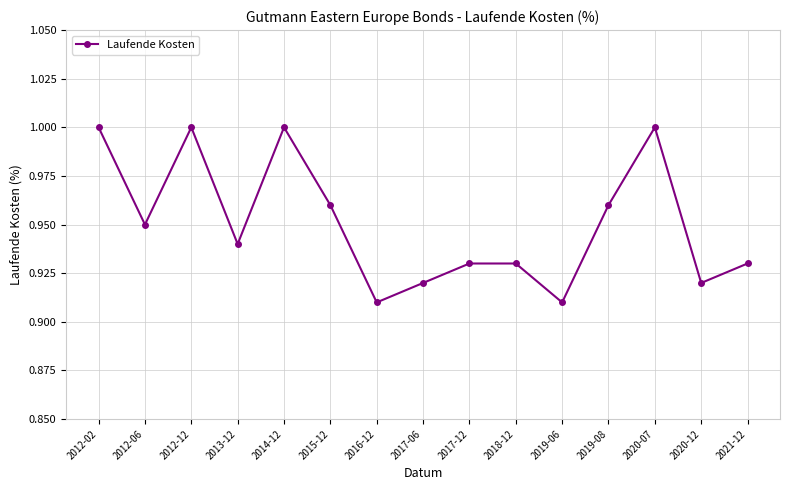

The value at 2012-02 is 1.4. True or false?

False